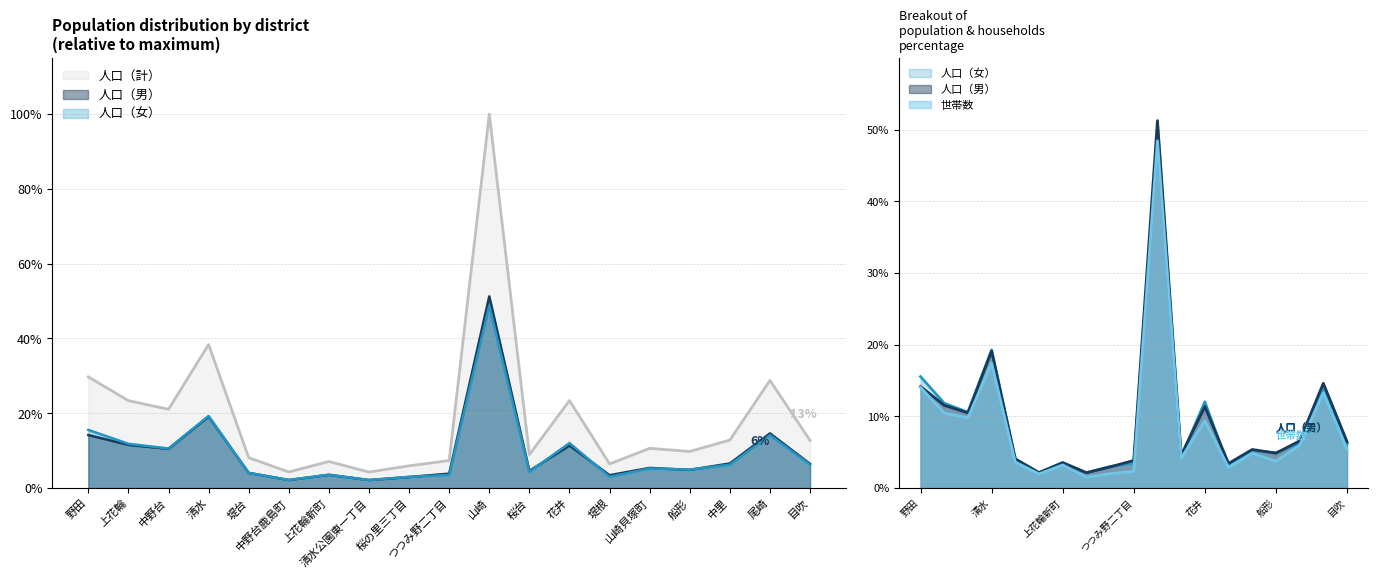

Which series has the largest total across all categories?

人口（計）